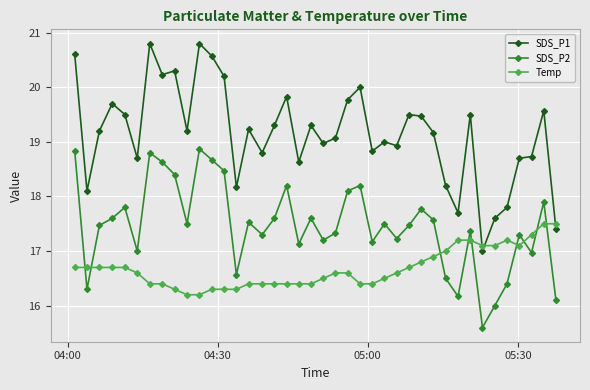

What is the lowest value of the SDS_P2 series?

15.6